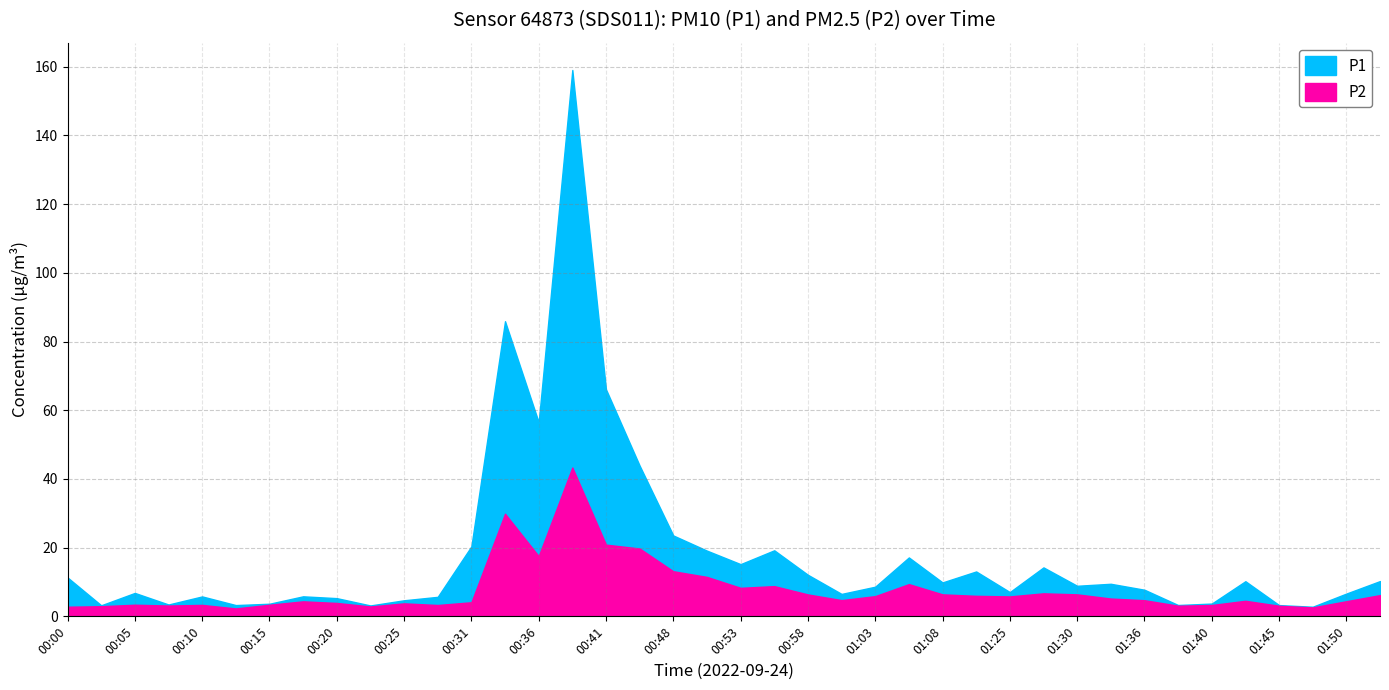

List the series in order of their peak value, highest first.

P1, P2